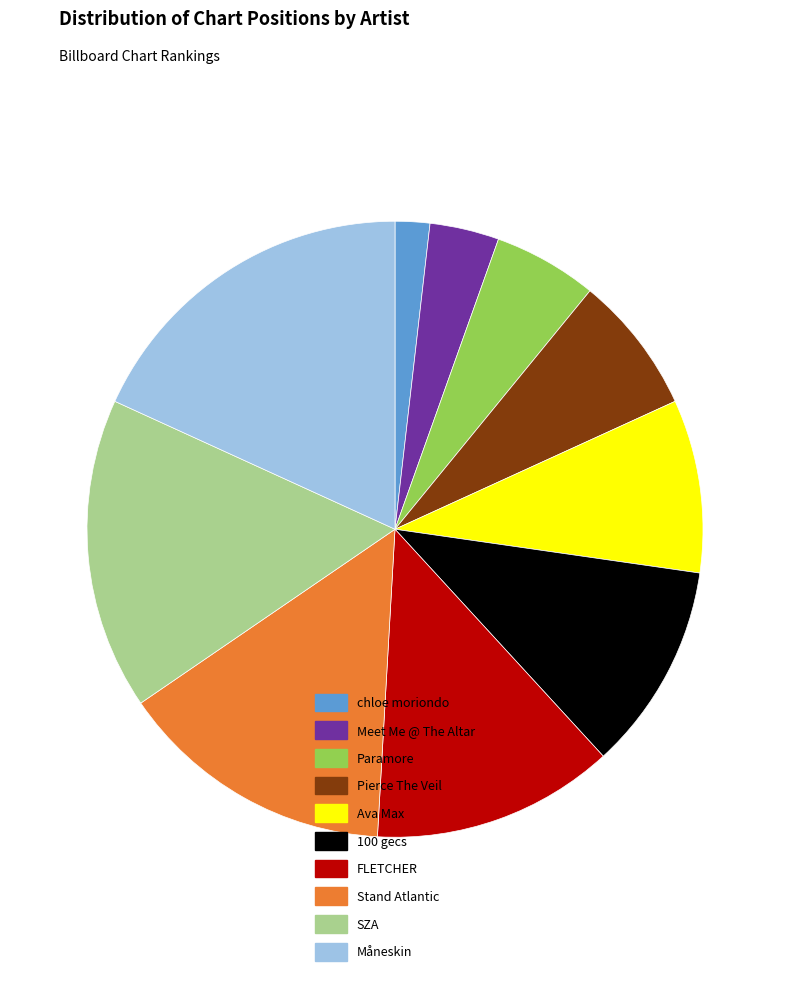

Rank the categories by value from lowest to highest.

chloe moriondo, Meet Me @ The Altar, Paramore, Pierce The Veil, Ava Max, 100 gecs, FLETCHER, Stand Atlantic, SZA, Måneskin